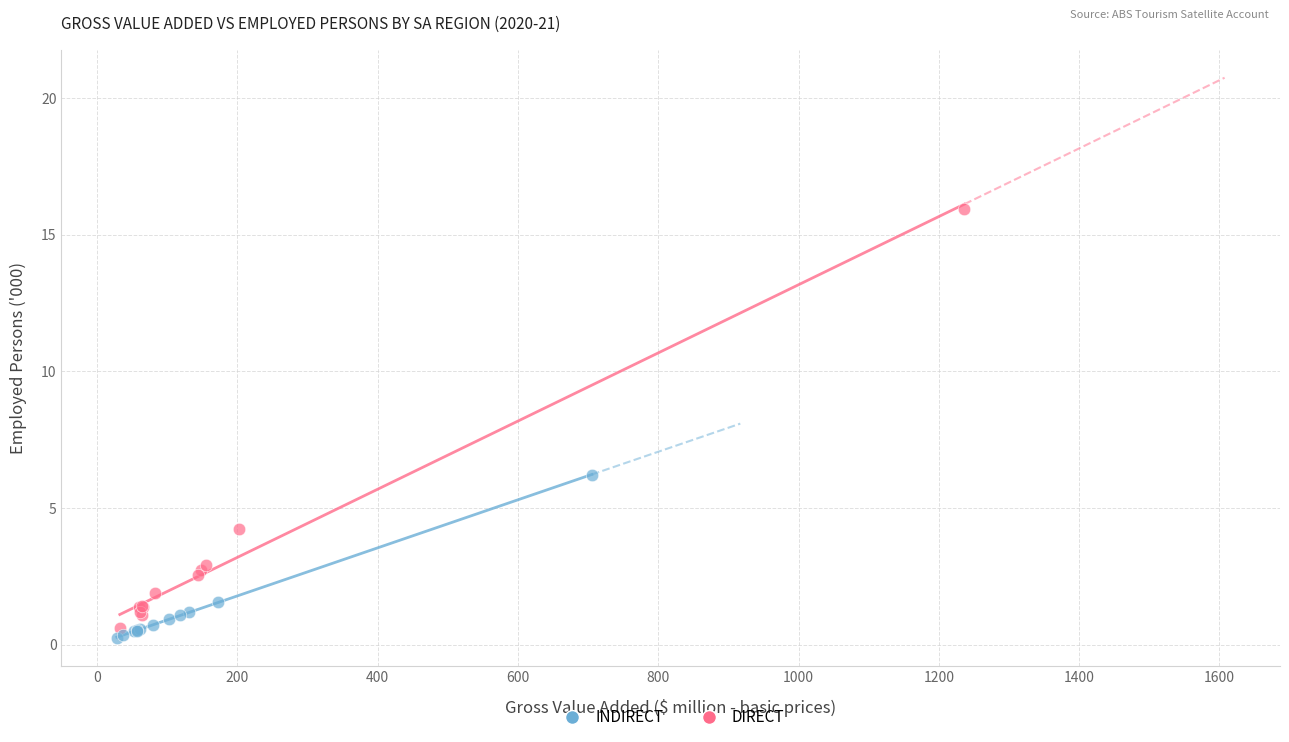

Which series contains the highest Y value?

DIRECT